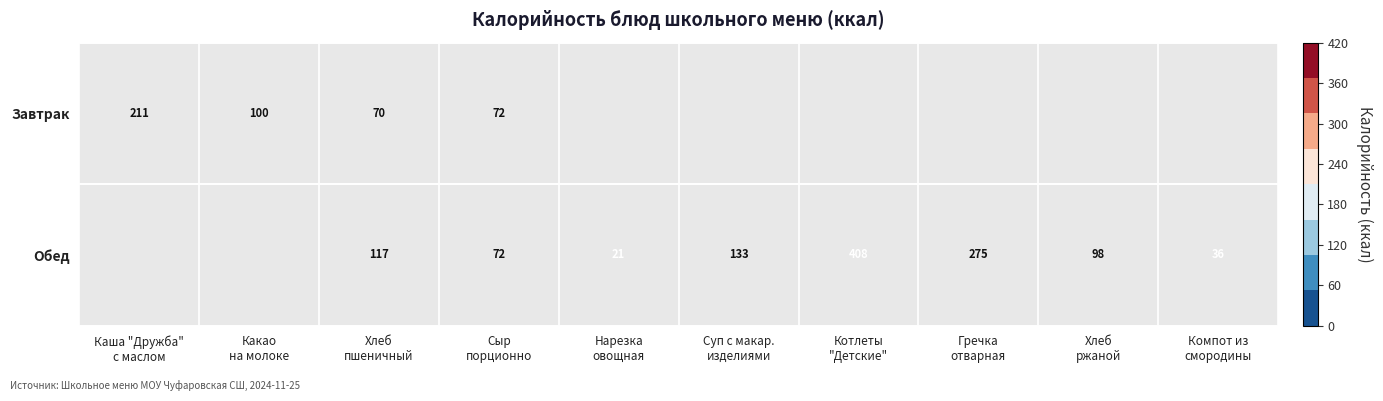

Rank the series by their maximum value, from lowest to highest.

Завтрак, Обед